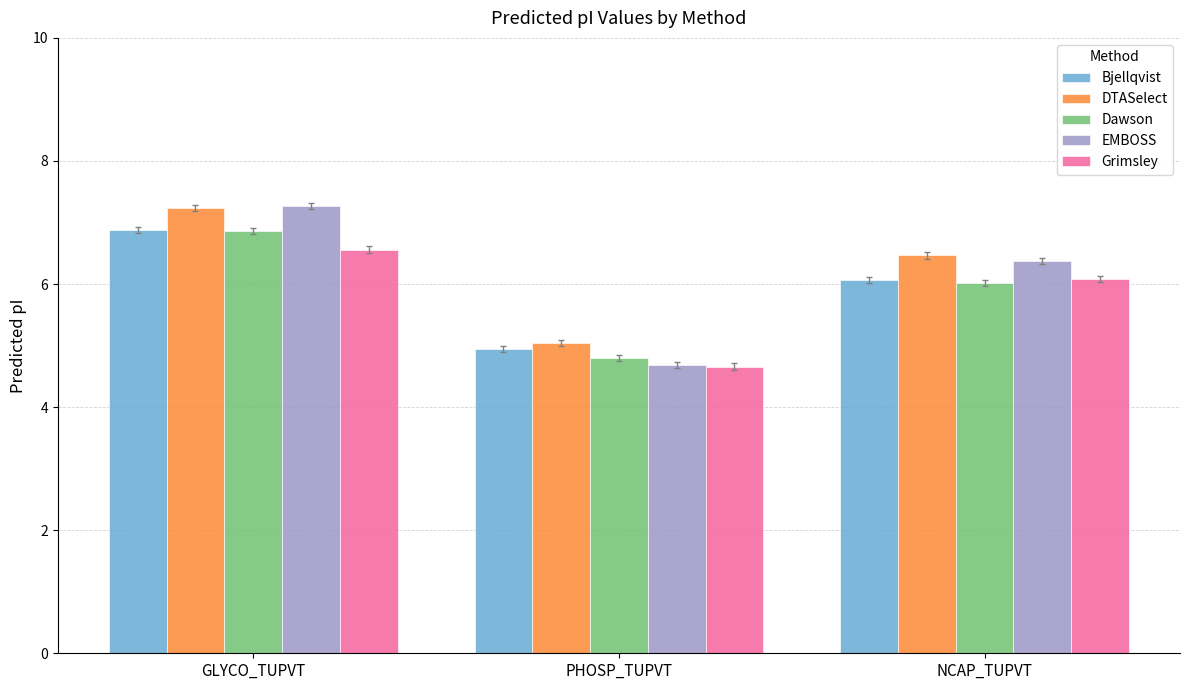

How many distinct data groups are displayed?

5